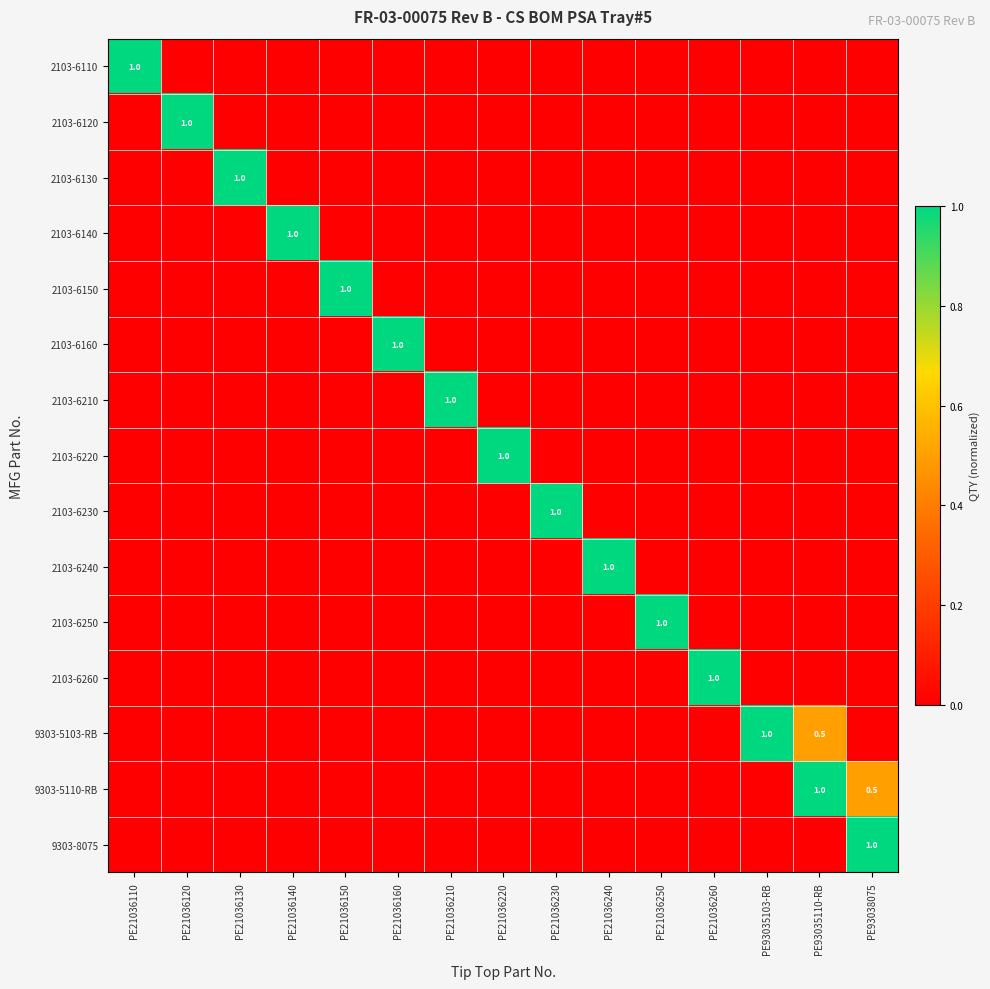

At which category is the sum across all series the highest?

PE93035110-RB